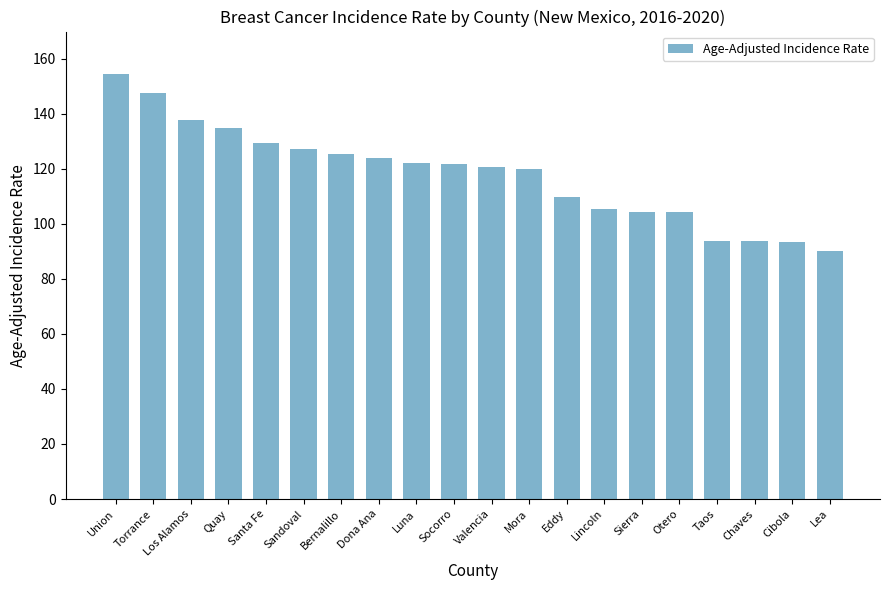

What is the average value?

118.0